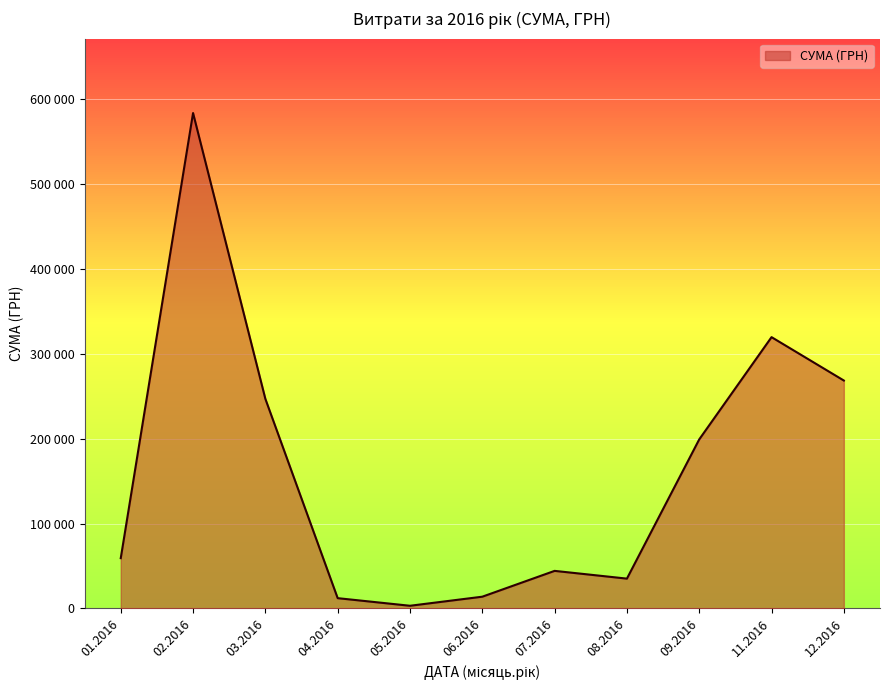

Does the chart have visible grid lines?

Yes